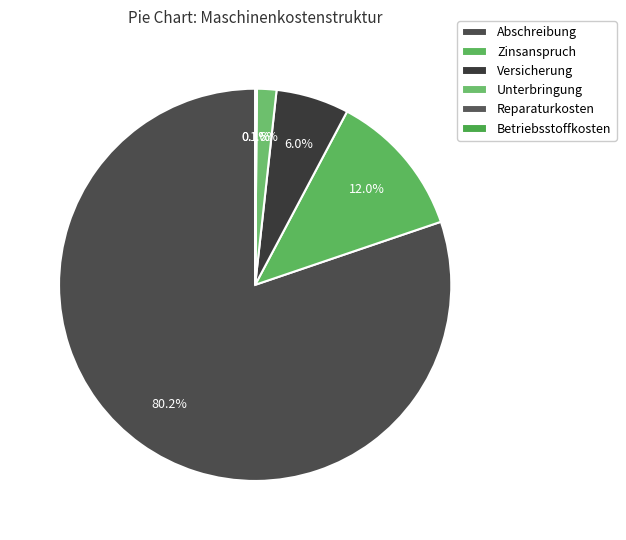

Which category has the biggest portion of the pie?

Abschreibung